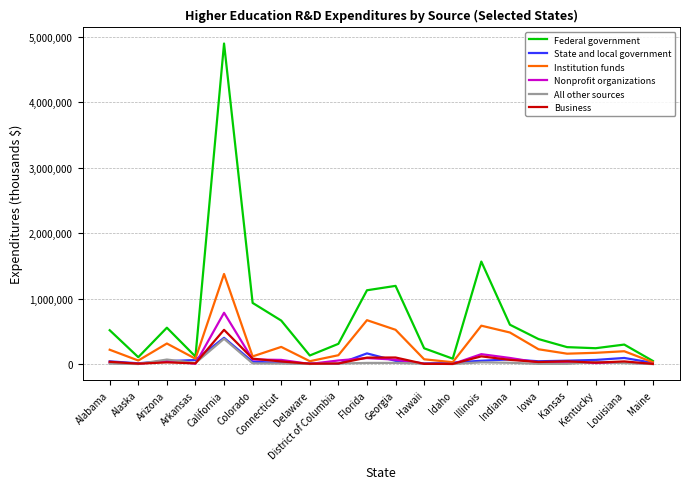

At which category is the sum across all series the highest?

California